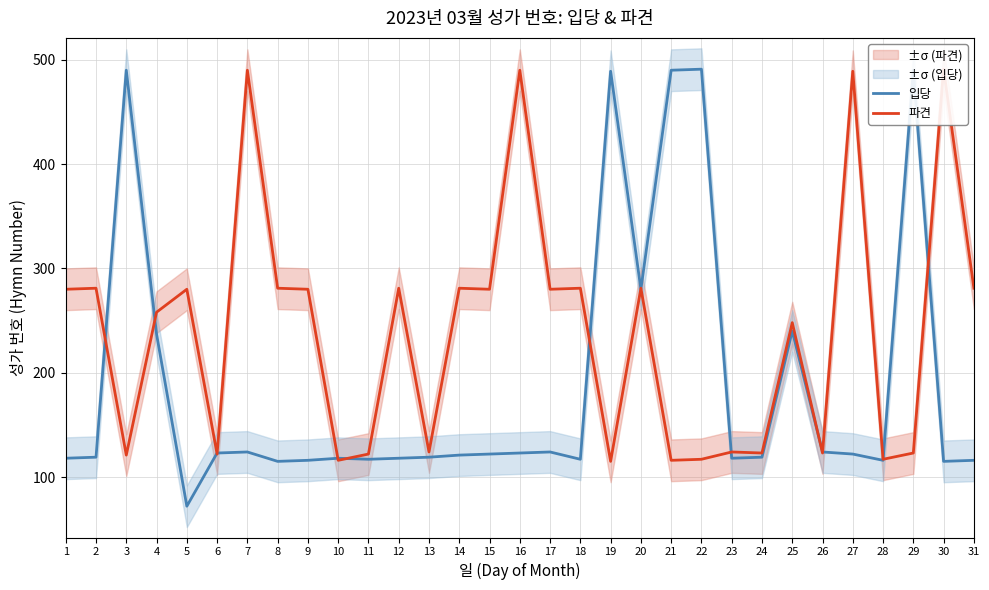

What is the maximum value for 파견?

491